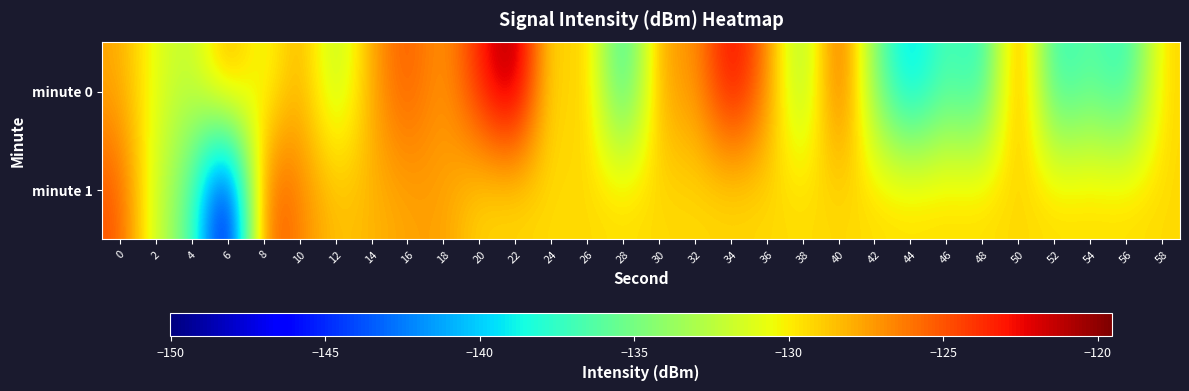

What is the maximum value shown in the chart?

-119.5